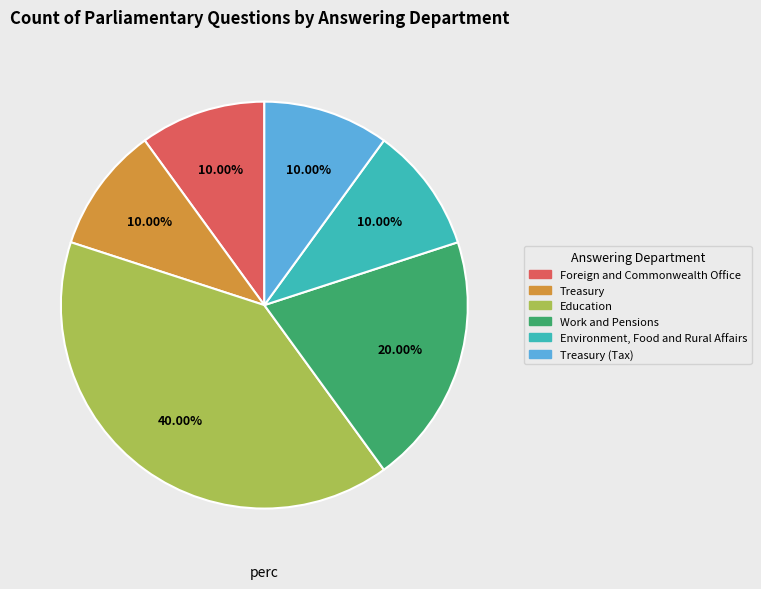

How many segments does this pie chart have?

6